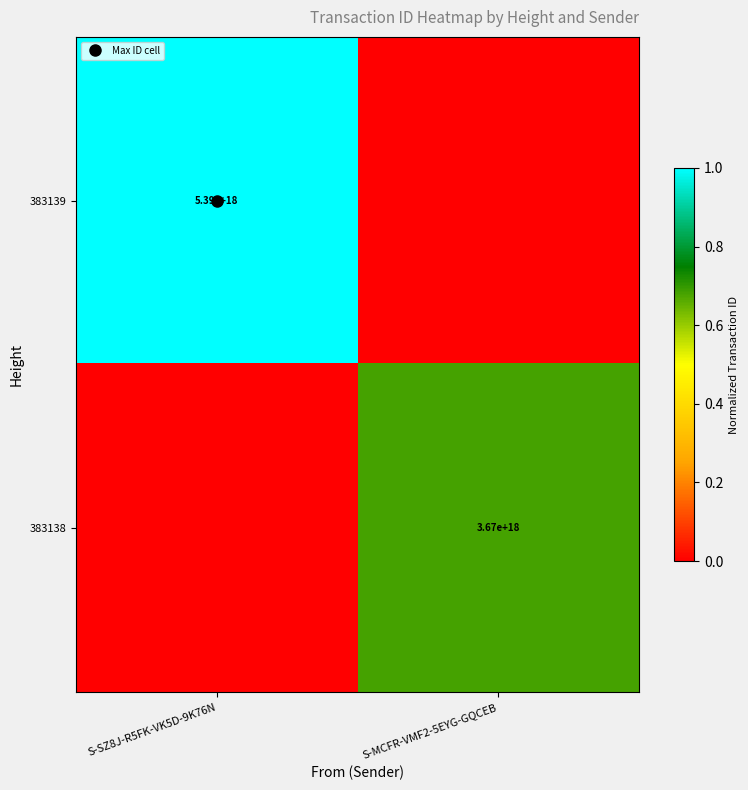

Between S-MCFR-VMF2-5EYG-GQCEB and S-SZ8J-R5FK-VK5D-9K76N, which is larger?

S-SZ8J-R5FK-VK5D-9K76N